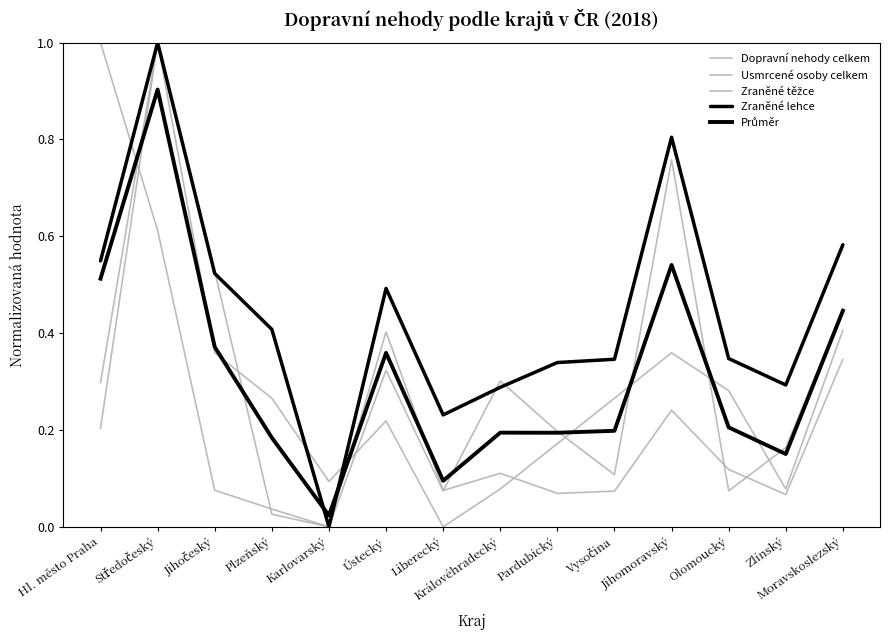

Reading left to right, extract all data points from this chart.

Dopravní nehody celkem: 1.0	0.6	0.1	0.0	0.0	0.4	0.1	0.1	0.1	0.1	0.2	0.1	0.1	0.3
Usmrcené osoby celkem: 0.2	1.0	0.4	0.3	0.1	0.2	0.0	0.1	0.2	0.3	0.4	0.3	0.1	0.4
Zraněné těžce: 0.3	1.0	0.5	0.0	0.0	0.3	0.1	0.3	0.2	0.1	0.8	0.1	0.2	0.4
Zraněné lehce: 0.5	1.0	0.5	0.4	0.0	0.5	0.2	0.3	0.3	0.3	0.8	0.3	0.3	0.6
Průměr: 0.5	0.9	0.4	0.2	0.0	0.4	0.1	0.2	0.2	0.2	0.5	0.2	0.2	0.4